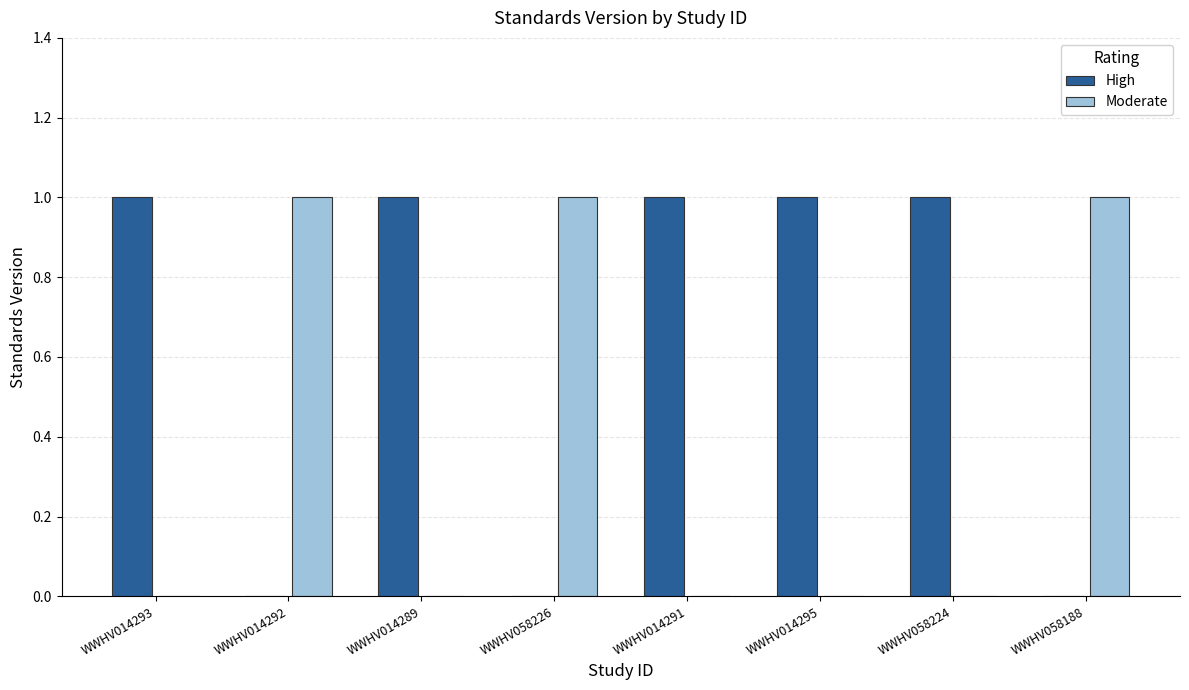

Which series has the largest total across all categories?

High